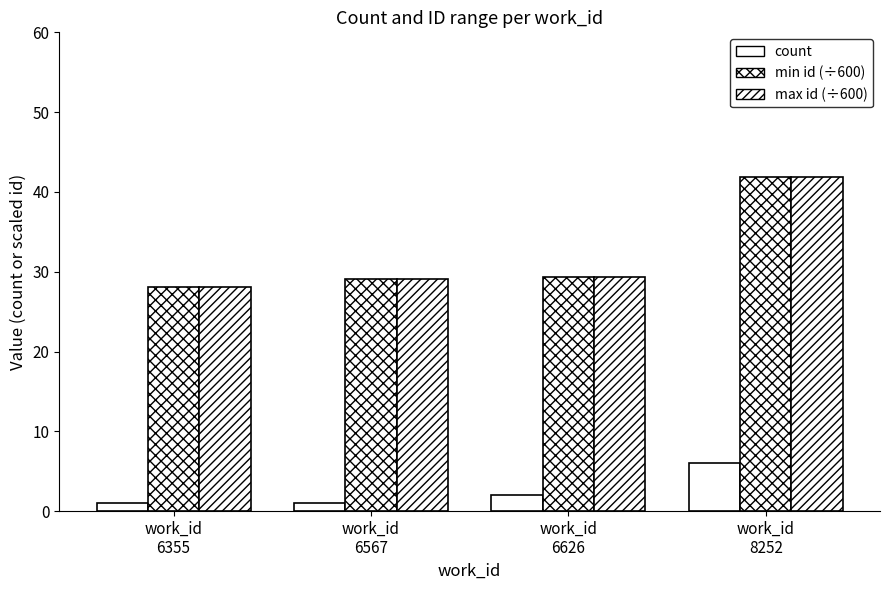

Are the bars horizontal?

No